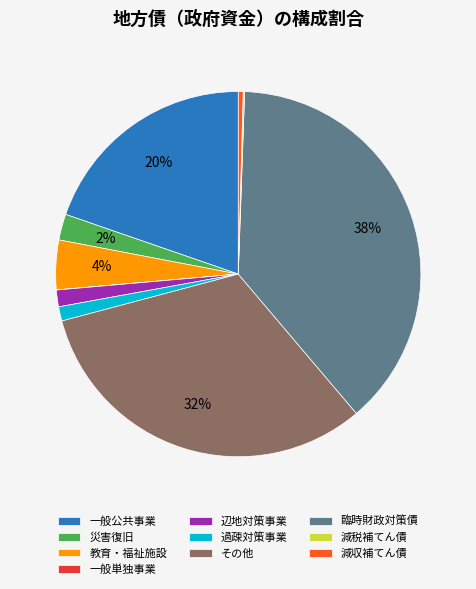

What is the ratio of the value at 一般公共事業 to the value at 臨時財政対策債?

0.5